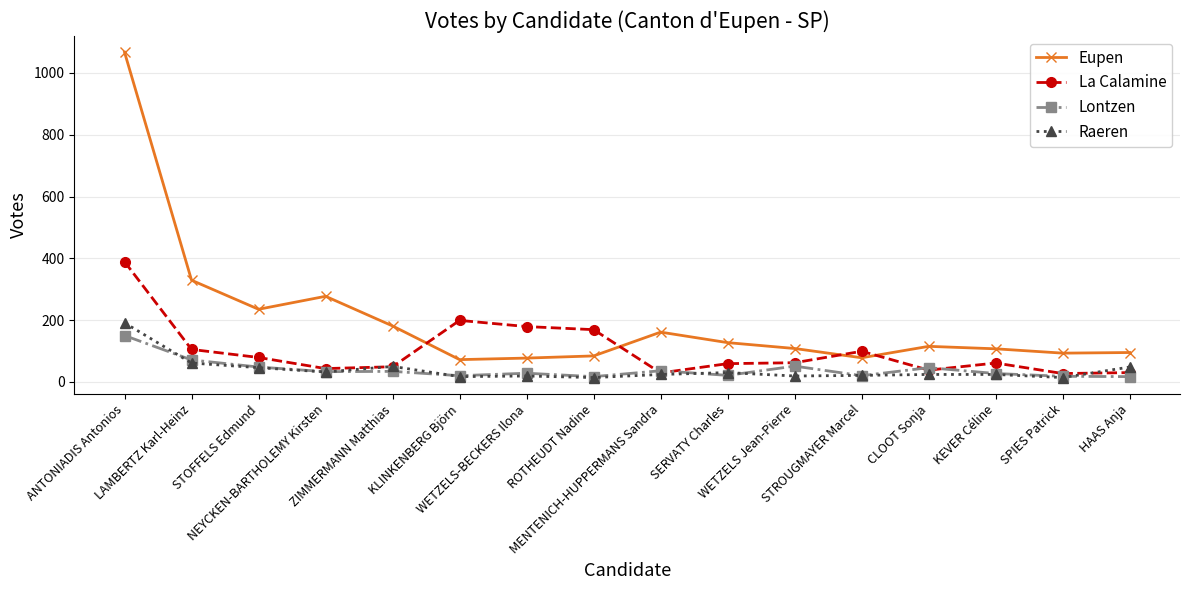

What are all the series names shown in the legend?

Eupen, La Calamine, Lontzen, Raeren